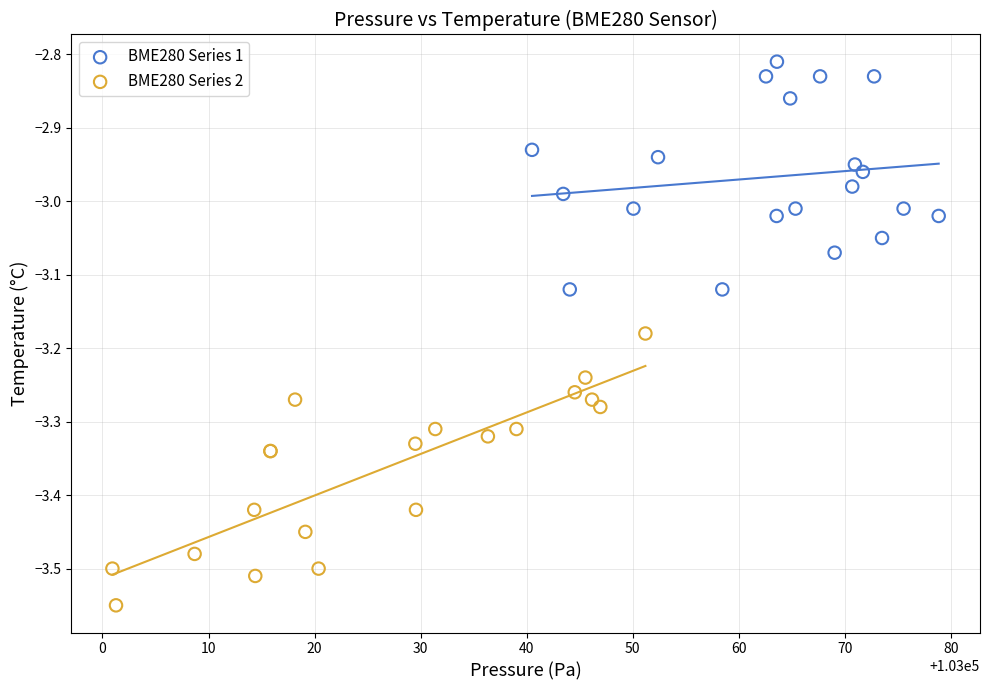

Which series reaches the maximum Y coordinate?

BME280 Series 1